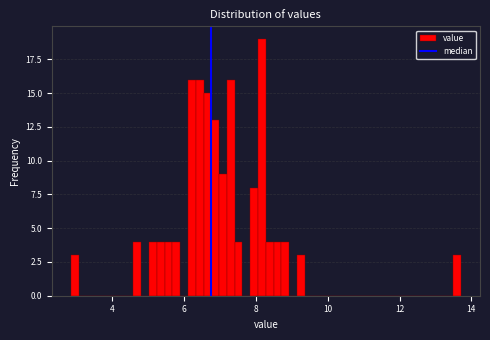

Read against the x-axis, roughly where is the centre of the tallest bar?

8.2